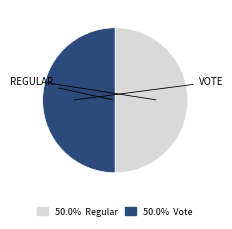

Count the number of slices in the pie.

2